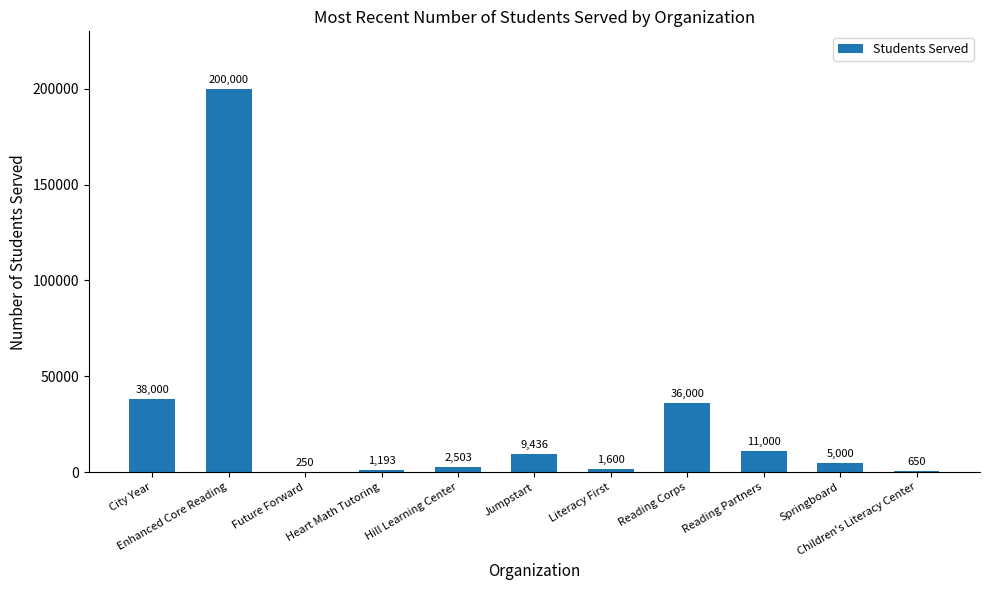

What is the greatest value displayed?

200000